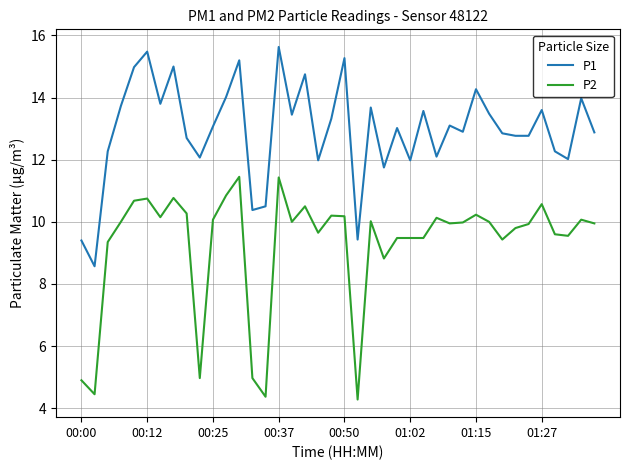

What is the difference between the second highest and minimum values in the P1 series?

6.9